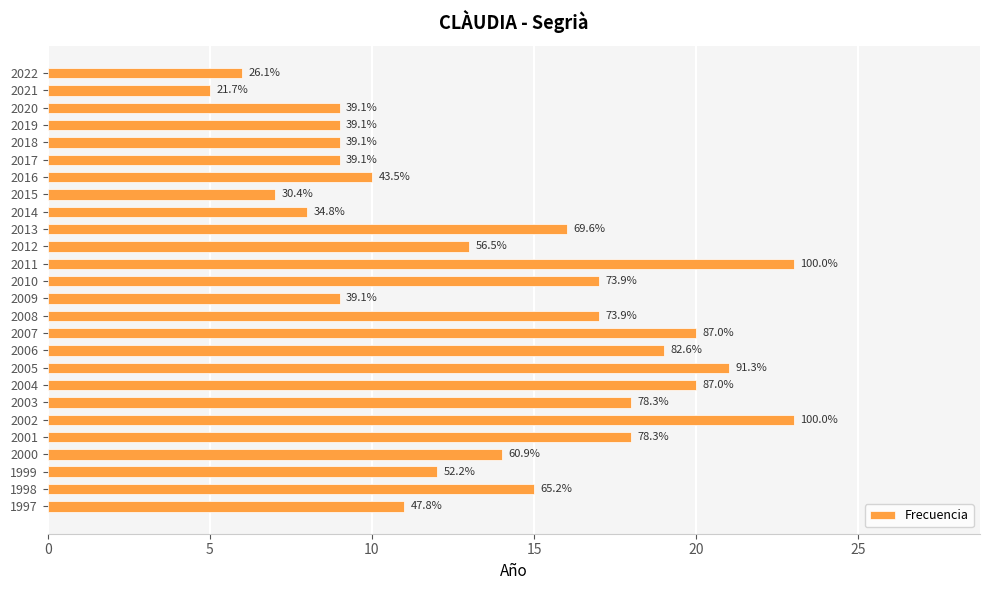

What is the sum of all values?

358